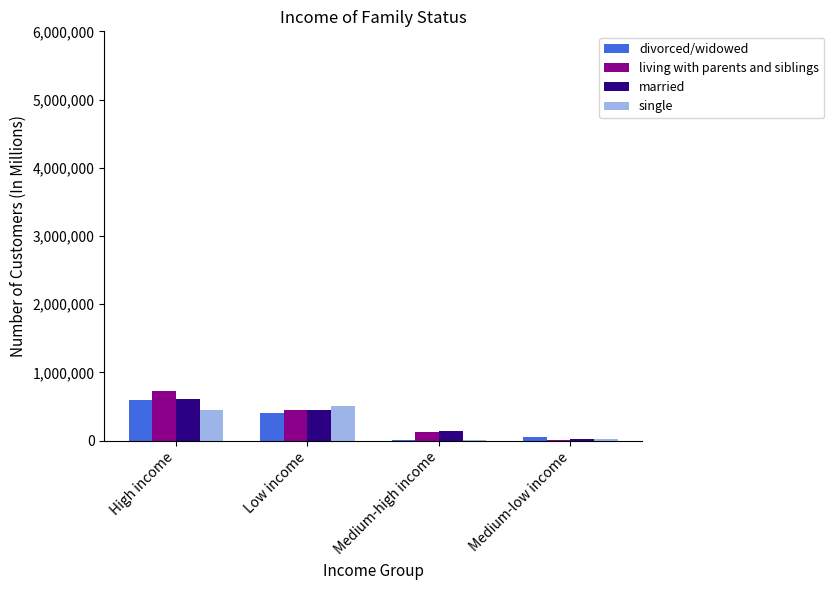

What are all the series names shown in the legend?

divorced/widowed, living with parents and siblings, married, single